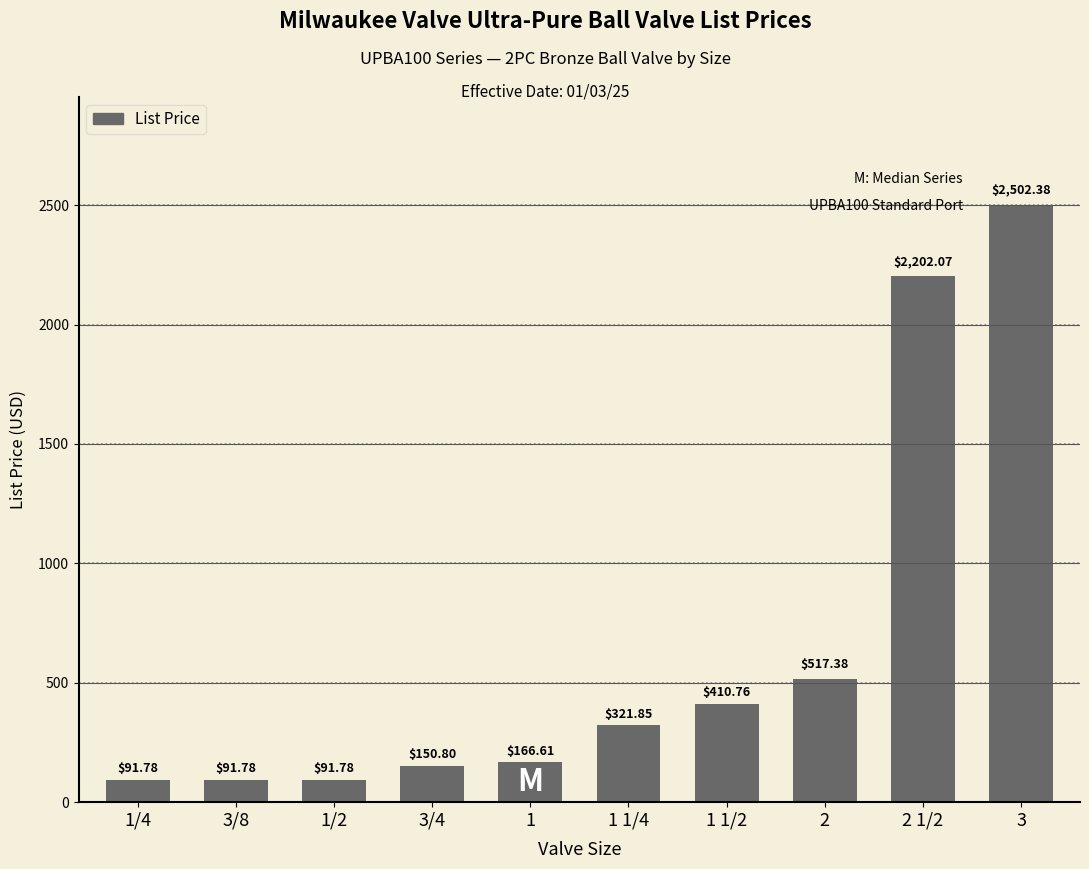

Approximately how many times larger is the value at 2 1/2 compared to 3/8?

24.0